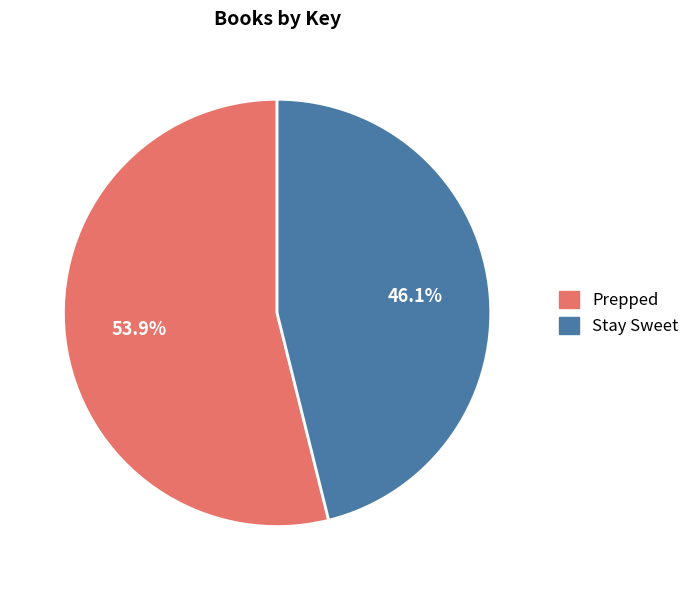

How many segments does this pie chart have?

2